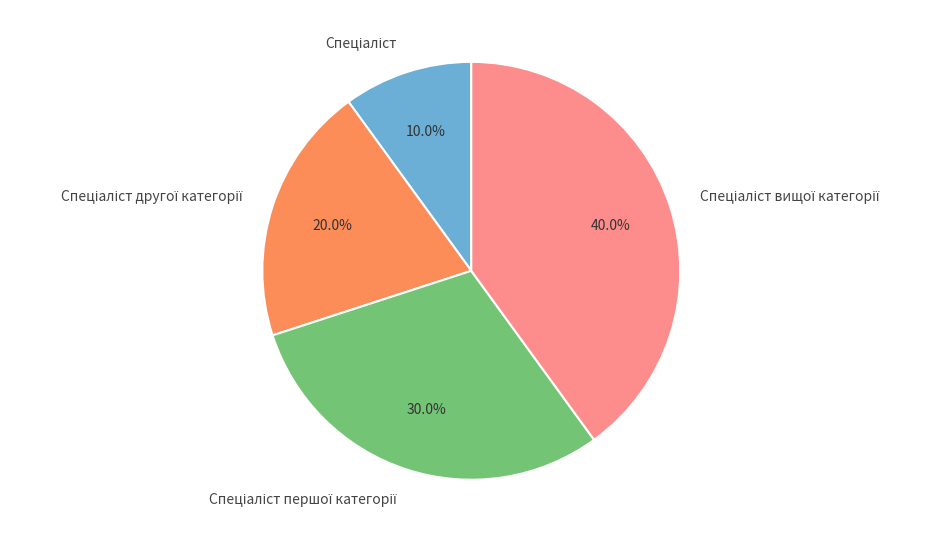

Is there any slice that represents more than half of the pie?

No